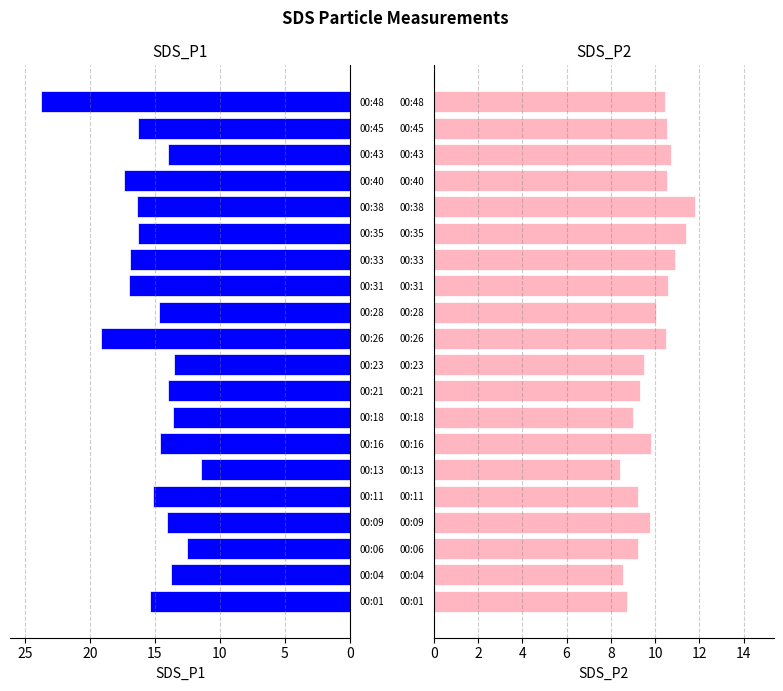

Reading left to right, transcribe all the data shown in this chart.

SDS_P1: 15.4	13.7	12.5	14.1	15.1	11.4	14.6	13.6	14.0	13.5	19.1	14.7	17.0	16.9	16.3	16.4	17.4	14.0	16.3	23.8
SDS_P2: 8.8	8.6	9.2	9.8	9.2	8.4	9.8	9.0	9.3	9.5	10.5	10.1	10.6	10.9	11.4	11.8	10.6	10.7	10.6	10.4